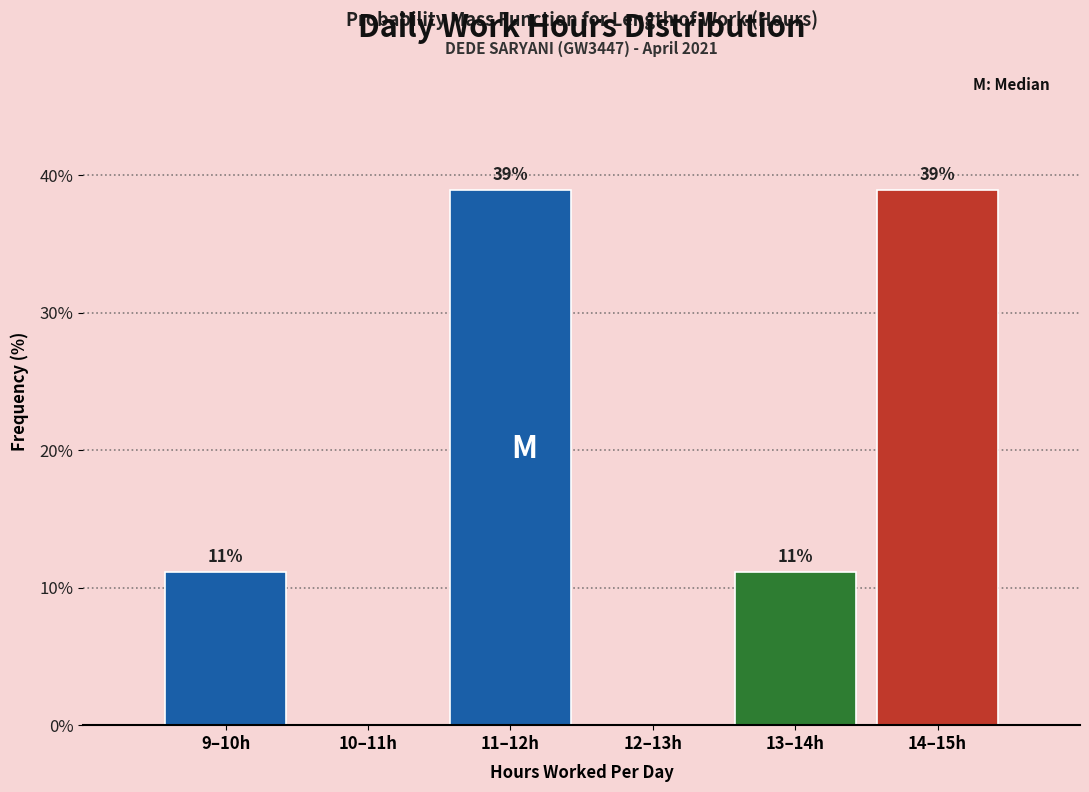

What is the maximum value shown in the chart?

38.9